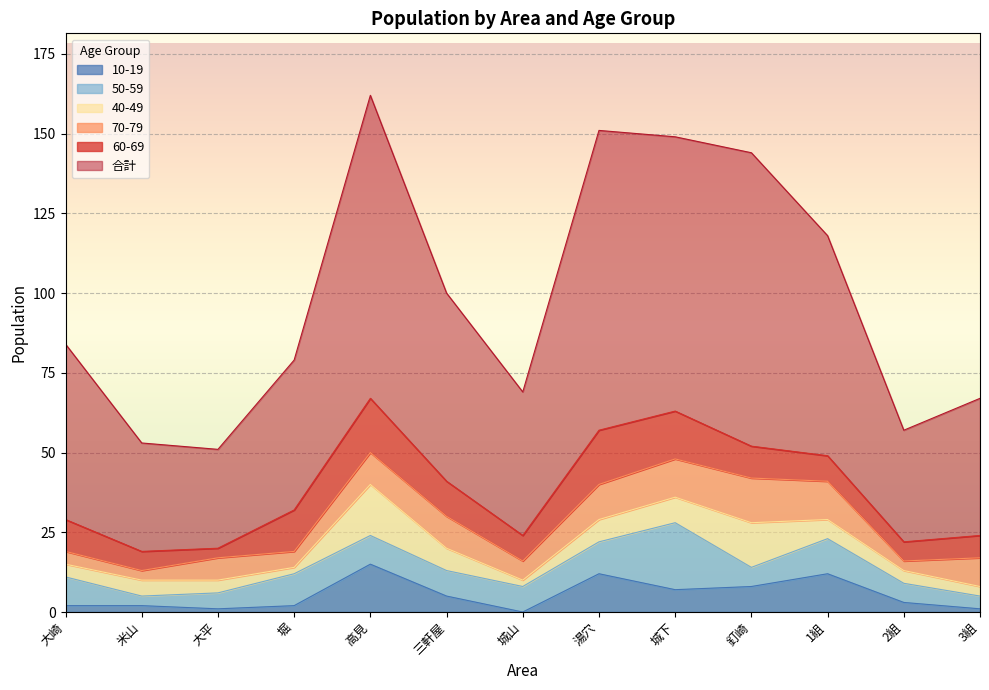

Rank the series at 2組 from highest to lowest value.

合計, 60-69, 50-59, 40-49, 70-79, 10-19